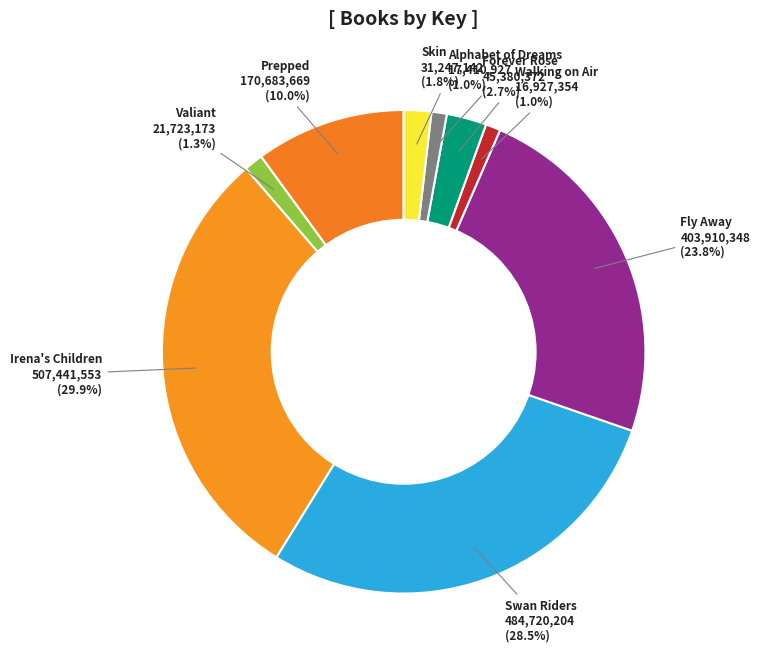

Does any single category account for the majority?

No